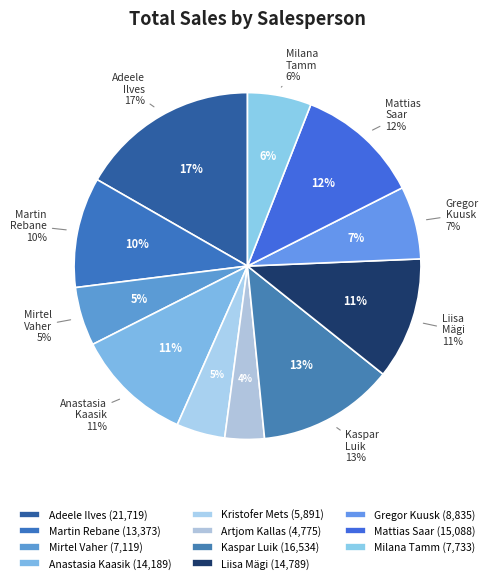

What is the smallest slice in the pie chart?

Artjom Kallas